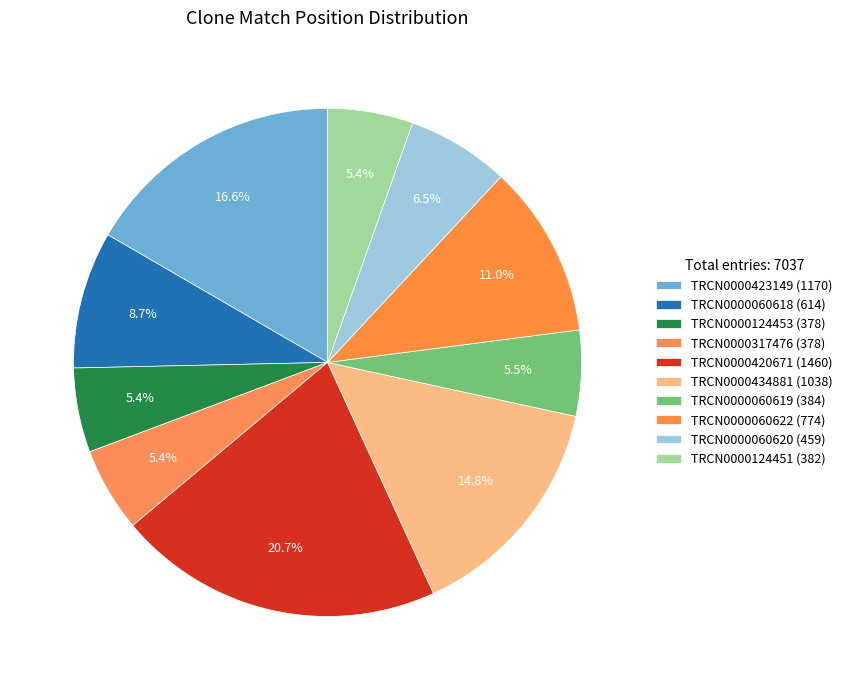

Is there any slice that represents more than half of the pie?

No